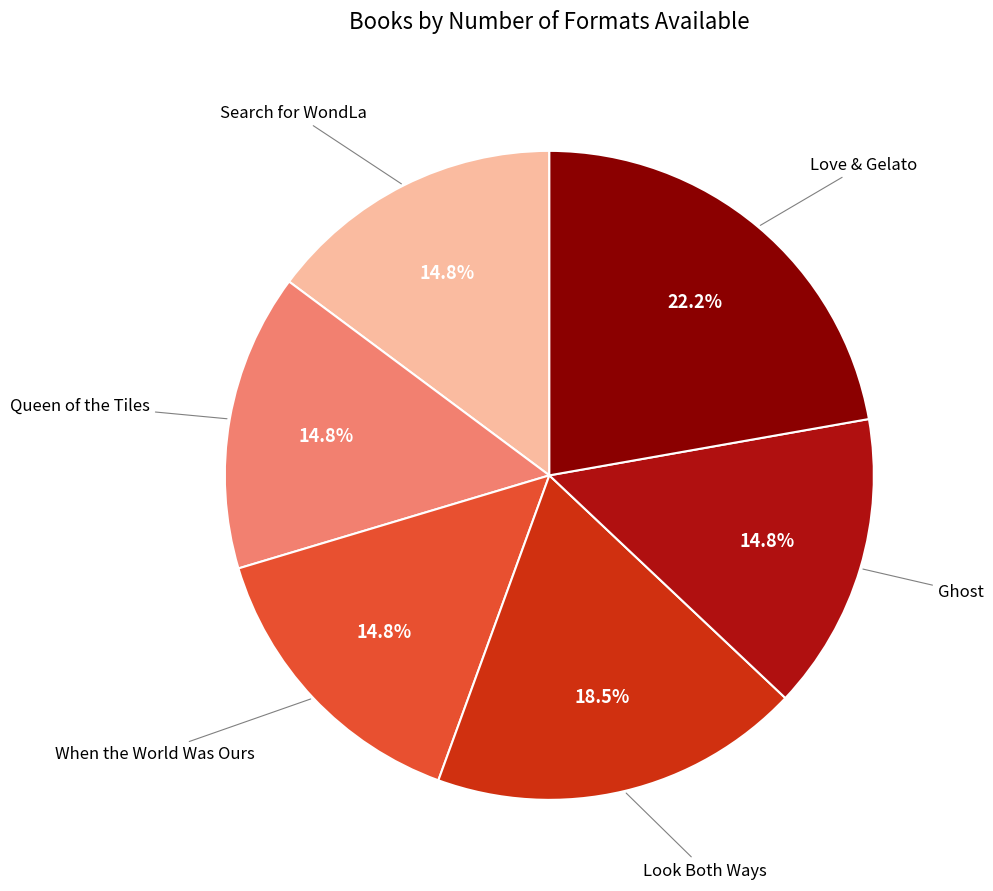

Is there any slice that represents more than half of the pie?

No